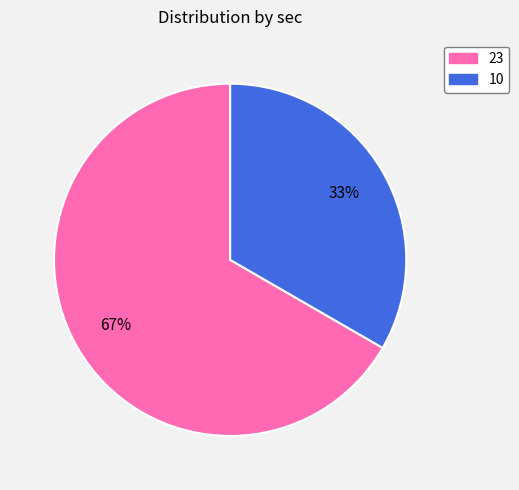

Which slice is the largest?

23